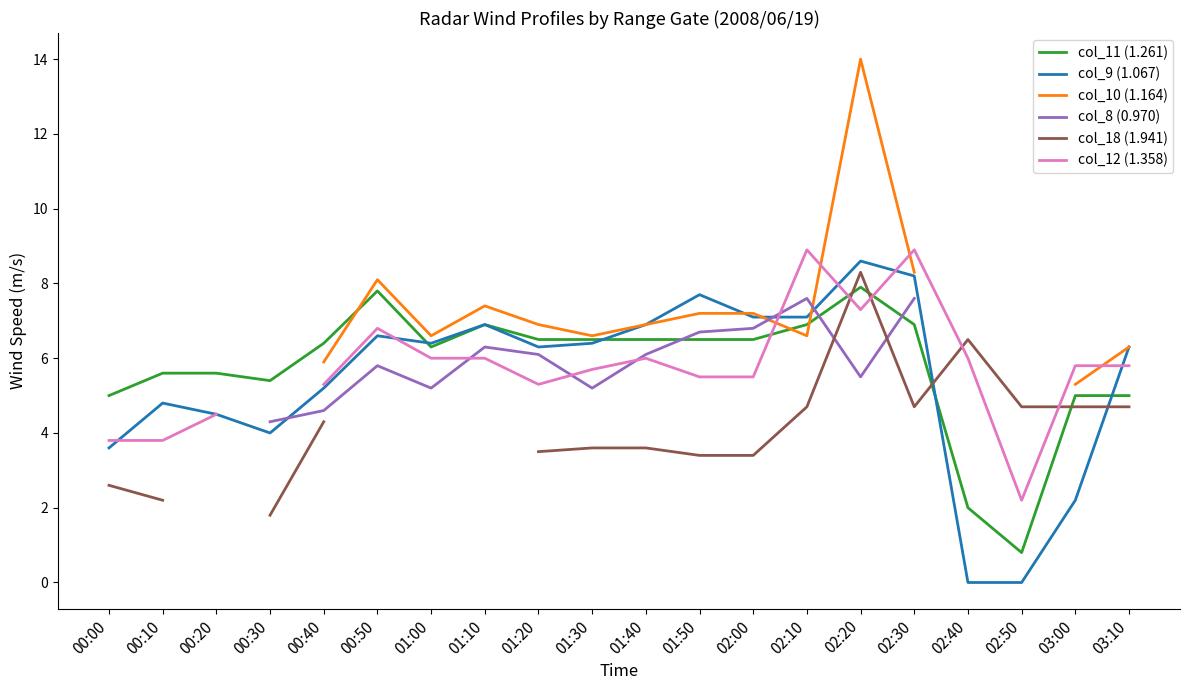

The col_12 (1.358) series shows 5.5 at 01:50. True or false?

True